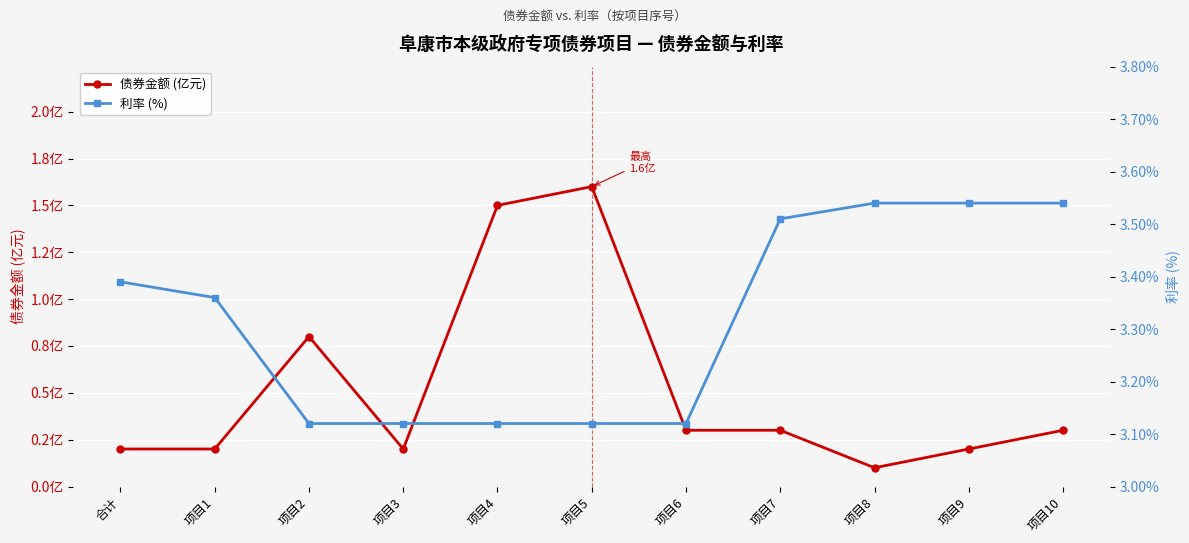

True or false: 利率 (%) has a value of 1.0 at 项目3.

False